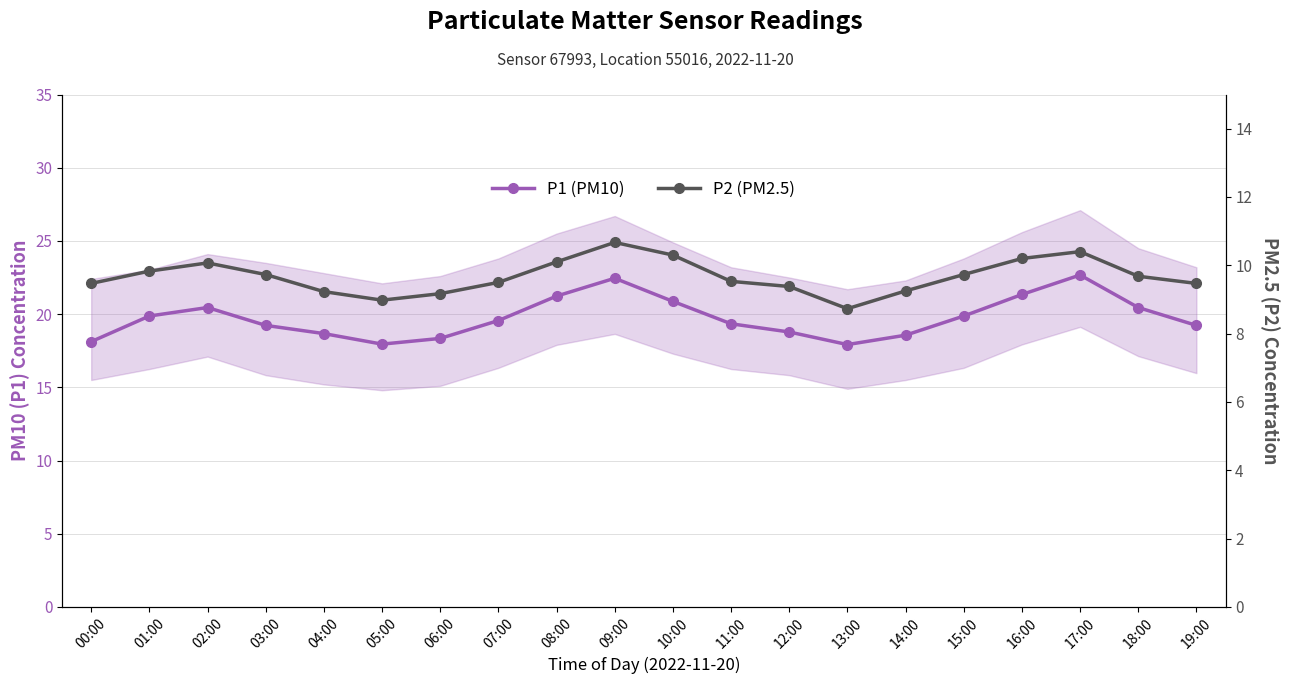

Which series has the largest total across all categories?

P1 (PM10)